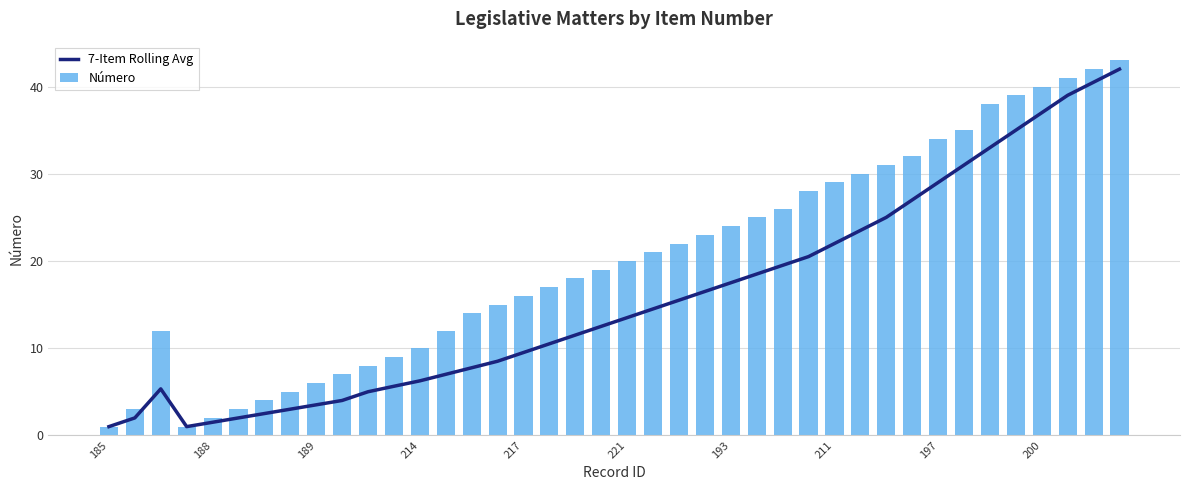

What is the sum of all Número values?

805